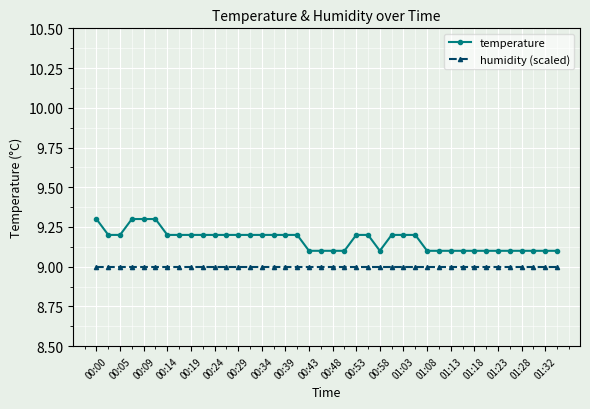

What is the value of the humidity (scaled) point at the 4th from the left?

9.0